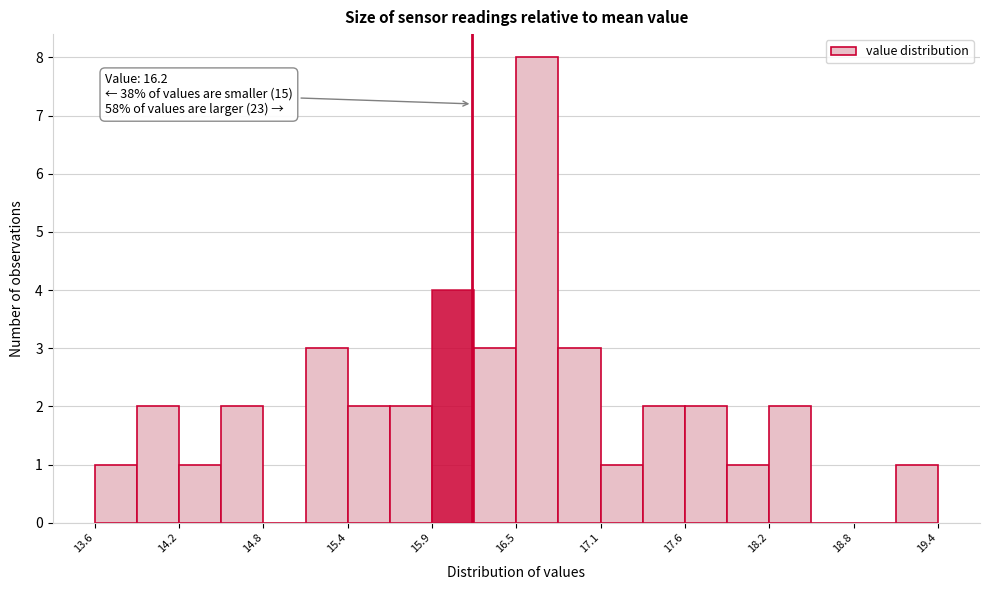

Around what value on the x-axis is the tallest bar? Give the approximate position of its centre, as read against the axis.

16.6